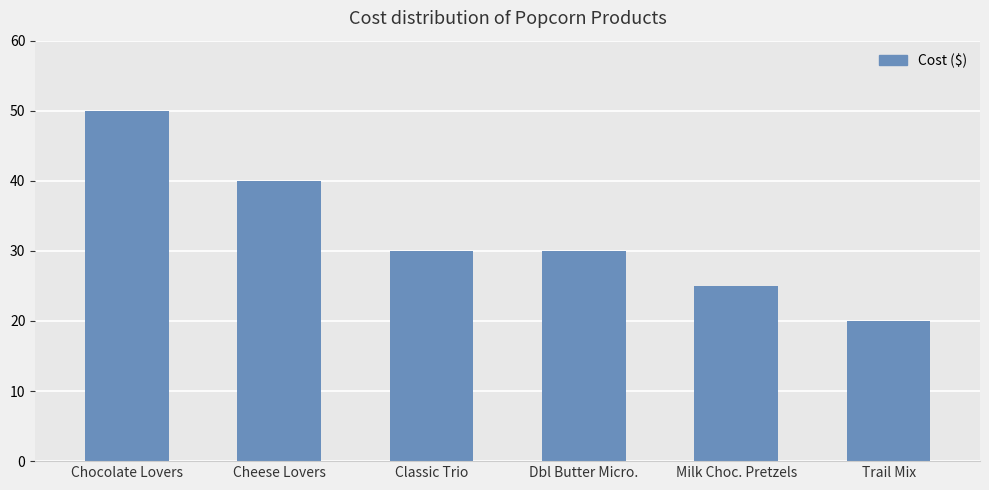

What is the change in value from Chocolate Lovers to Cheese Lovers?

-10